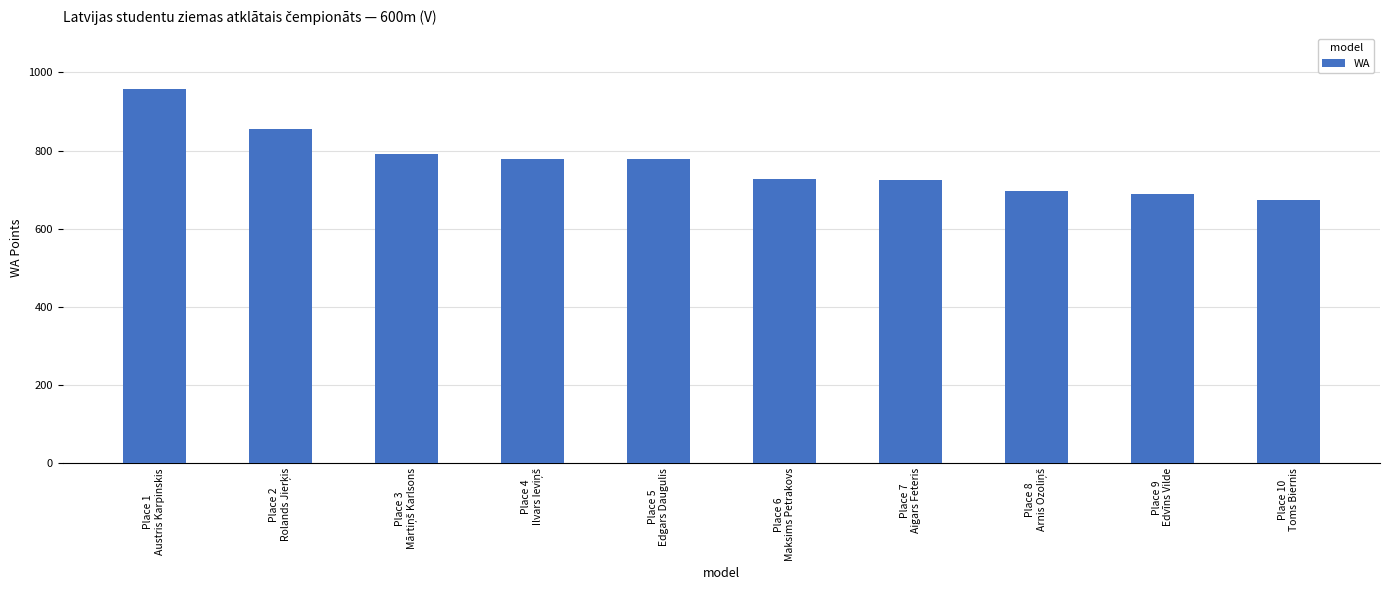

Are the bars horizontal?

No